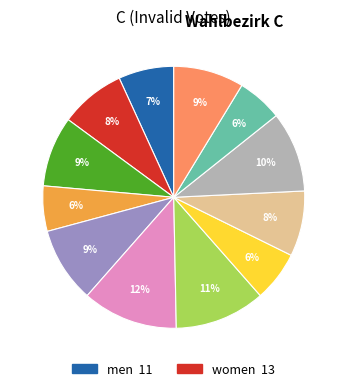

To the nearest percent, what is the average slice percentage?

8%